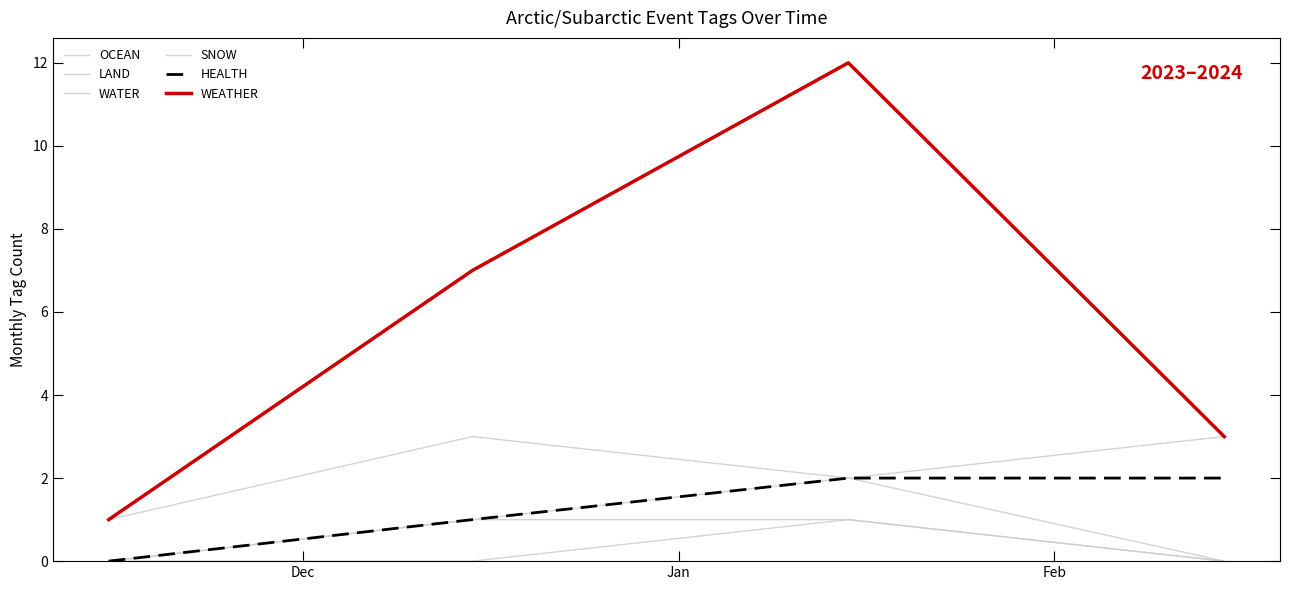

Does the chart display data point markers on the line(s)?

No